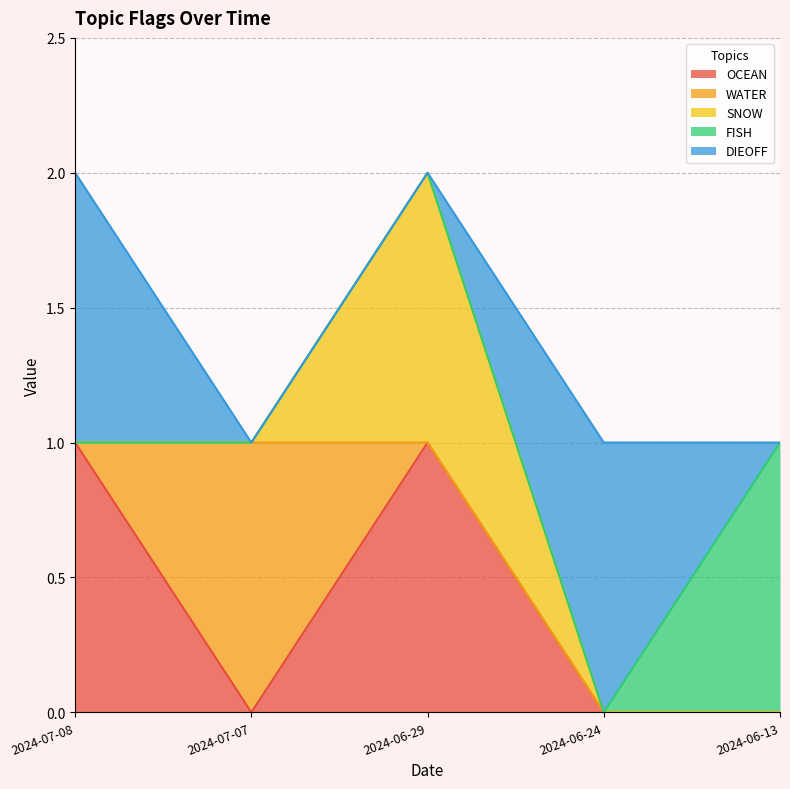

At 2024-07-07, list the series in order from smallest to largest.

OCEAN, SNOW, FISH, DIEOFF, WATER